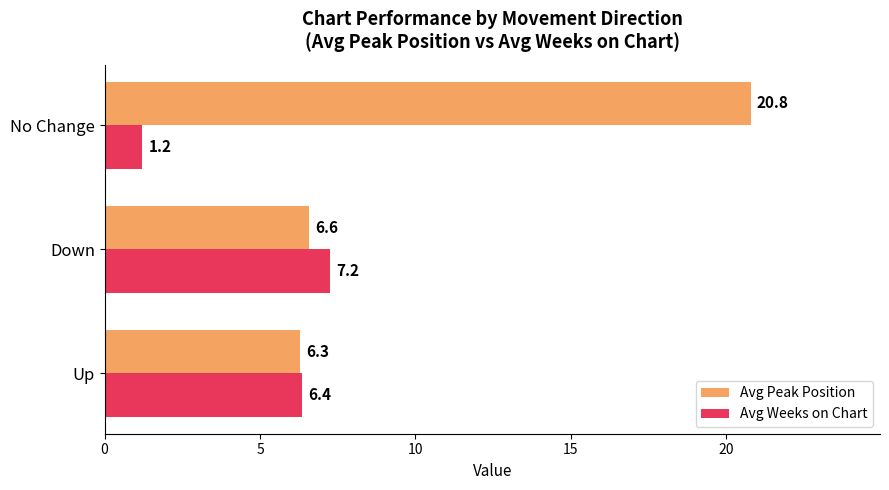

True or false: Avg Peak Position has a value of 20.8 at No Change.

True